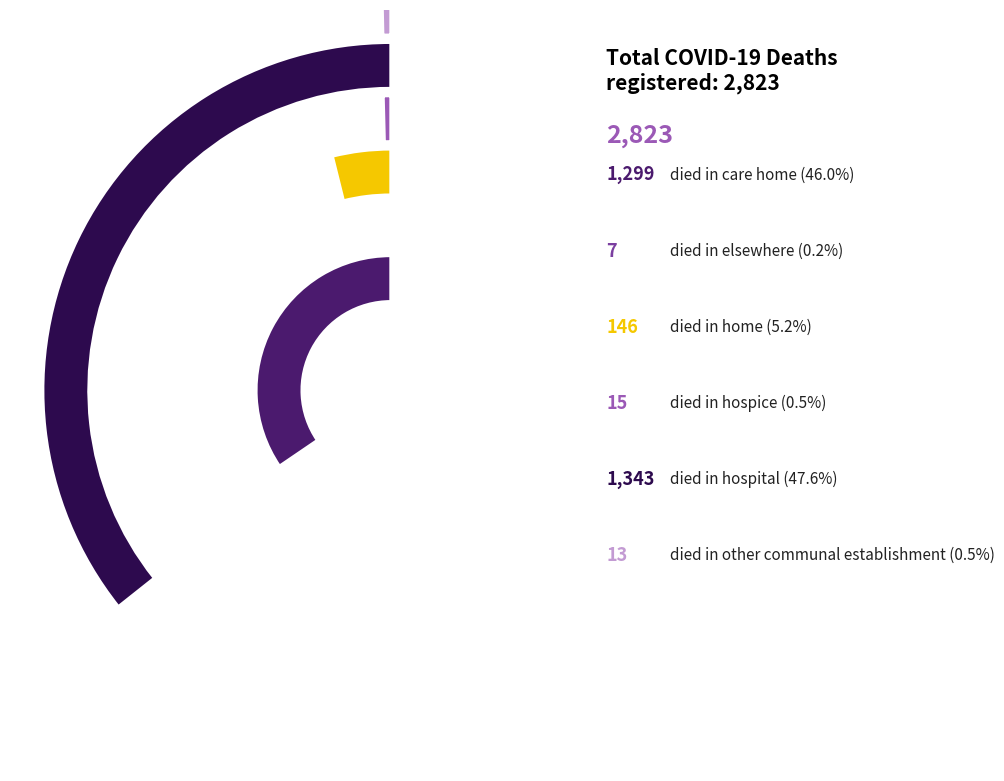

True or false: Home accounts for 1% of the total.

False